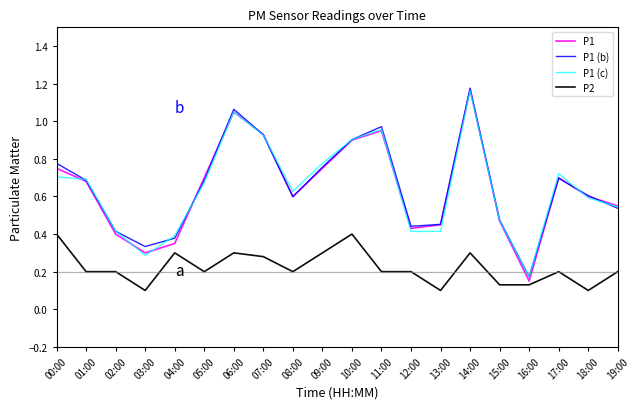

What position from the left is 13:00?

14